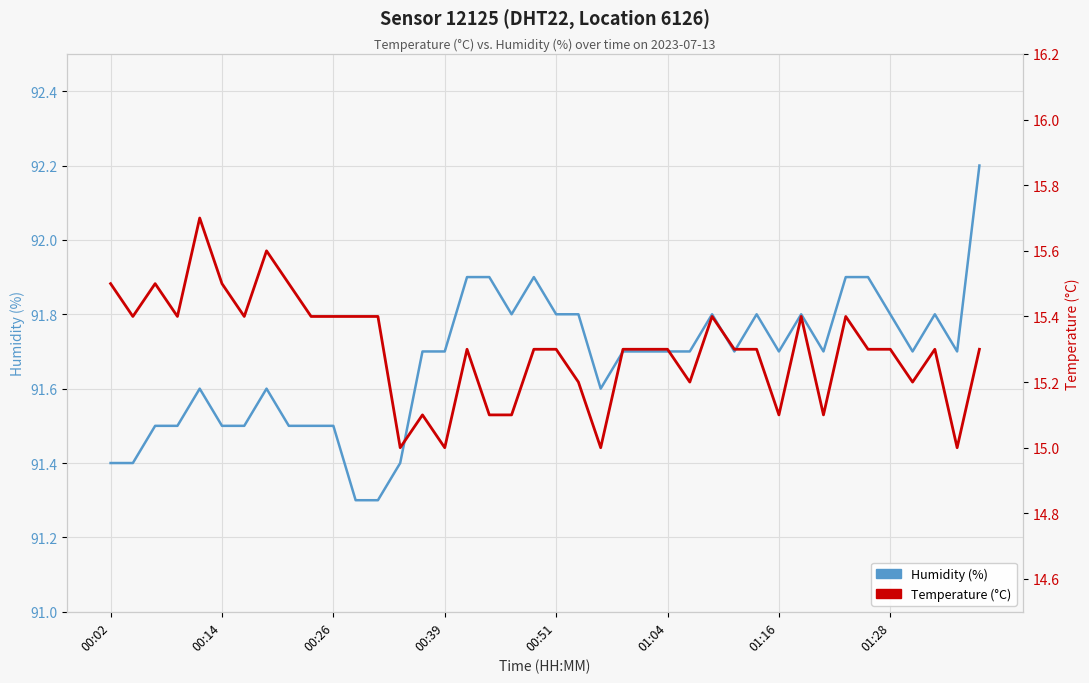

How many series are shown in this chart?

2